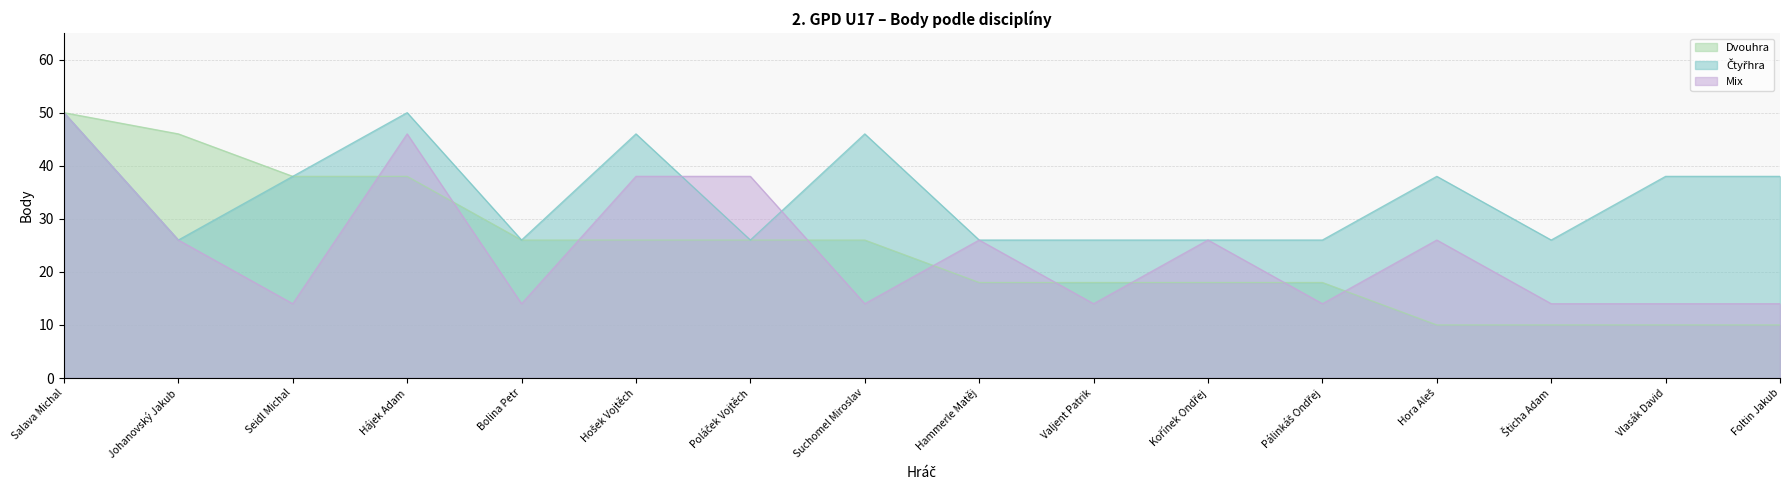

Where is Mix nearest to the value 32?

Johanovský Jakub